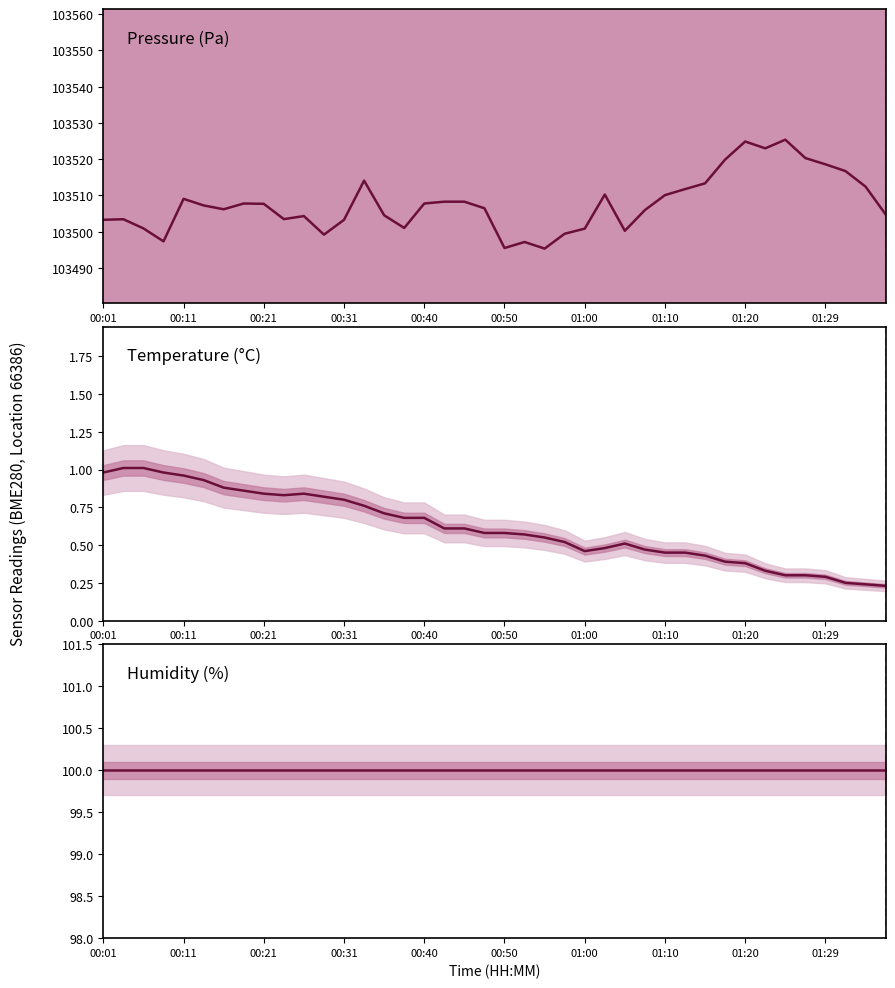

What are all the series names shown in the legend?

pressure, temperature, humidity